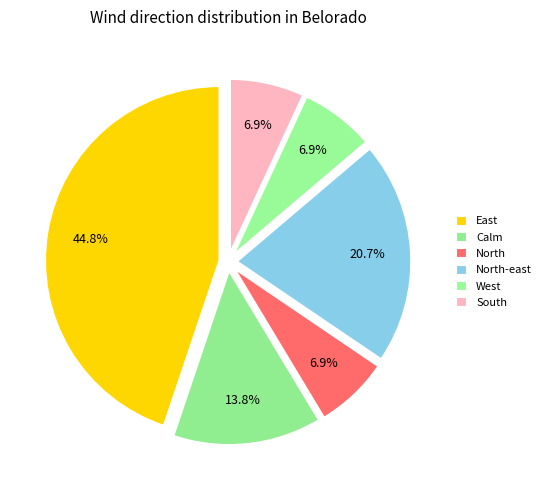

What is the largest slice in the pie chart?

East